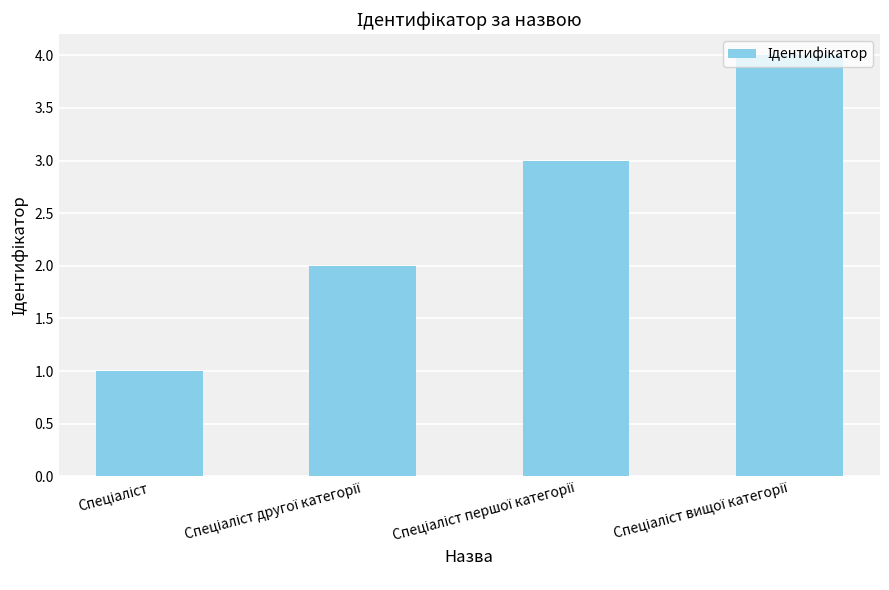

What is the minimum value shown in the chart?

1